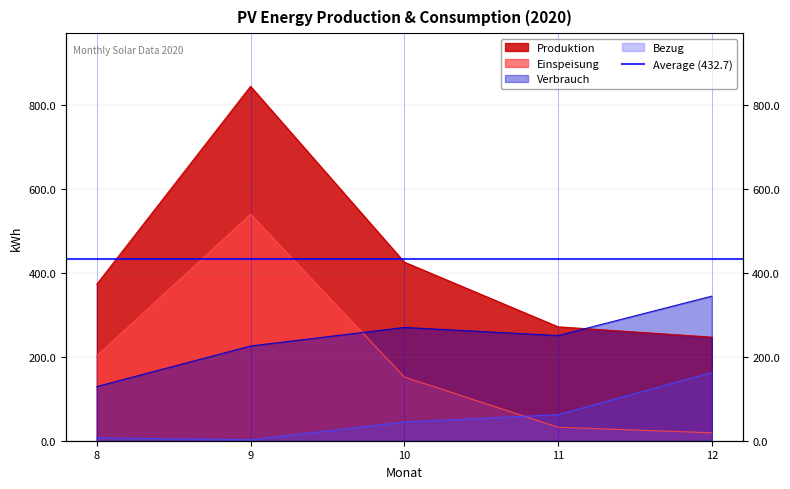

True or false: Verbrauch has more than 2 interior local peaks.

False